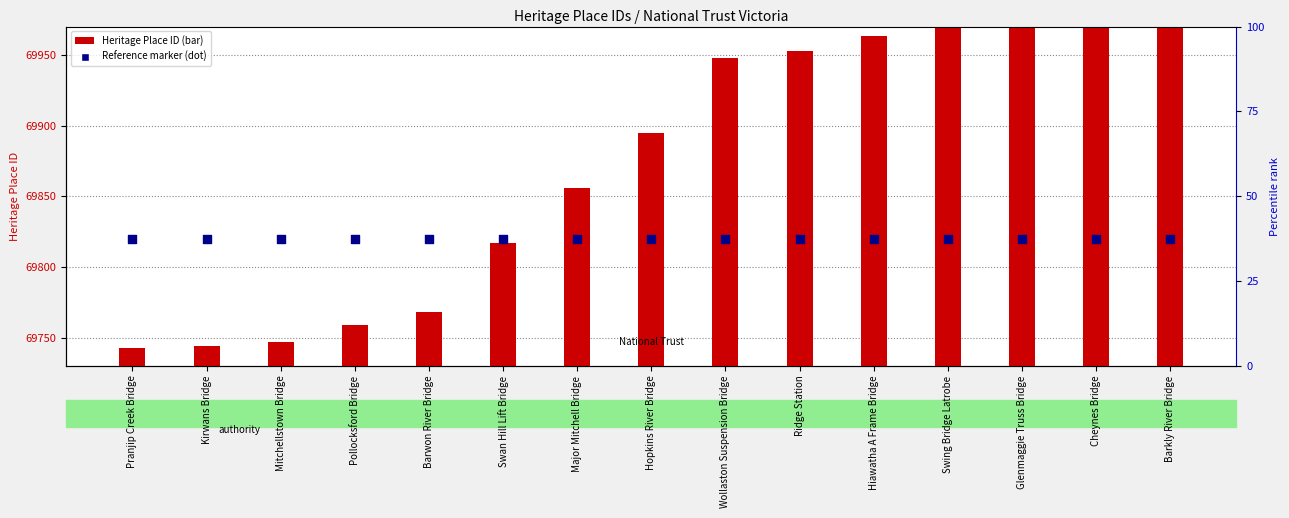

What is the total value across all series at Pollocksford Bridge?

139579